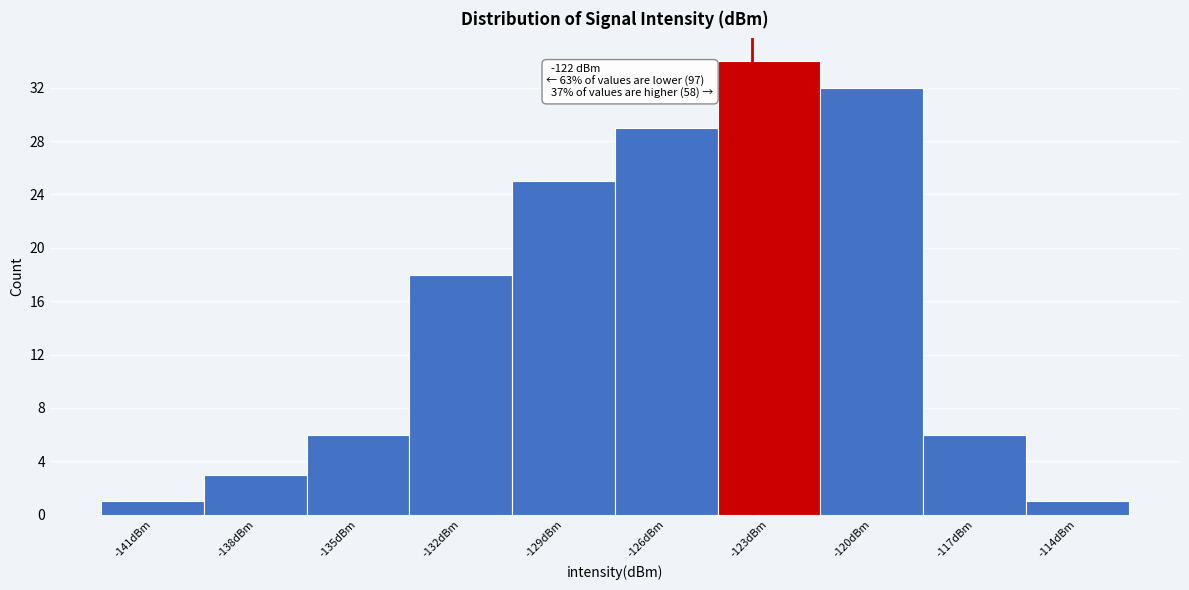

Reading left to right, extract all data points from this chart.

-141dBm=1	-138dBm=3	-135dBm=6	-132dBm=18	-129dBm=25	-126dBm=29	-123dBm=34	-120dBm=32	-117dBm=6	-114dBm=1